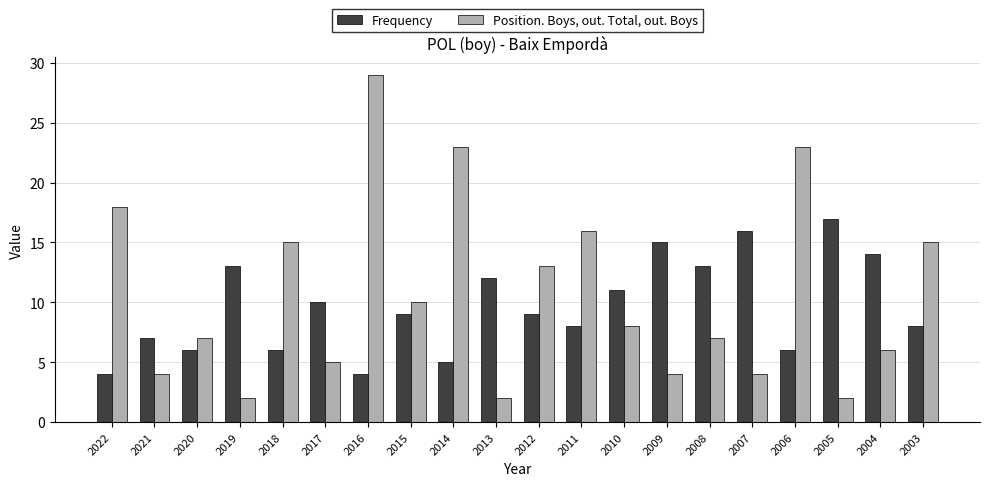

Does the chart contain stacked bars?

No